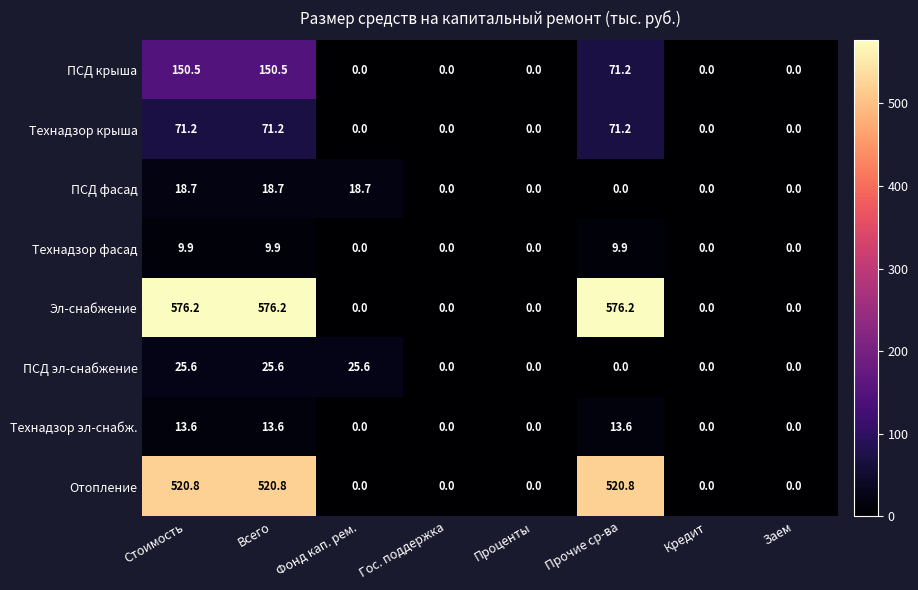

At how many categories does at least one series exceed 438?

3